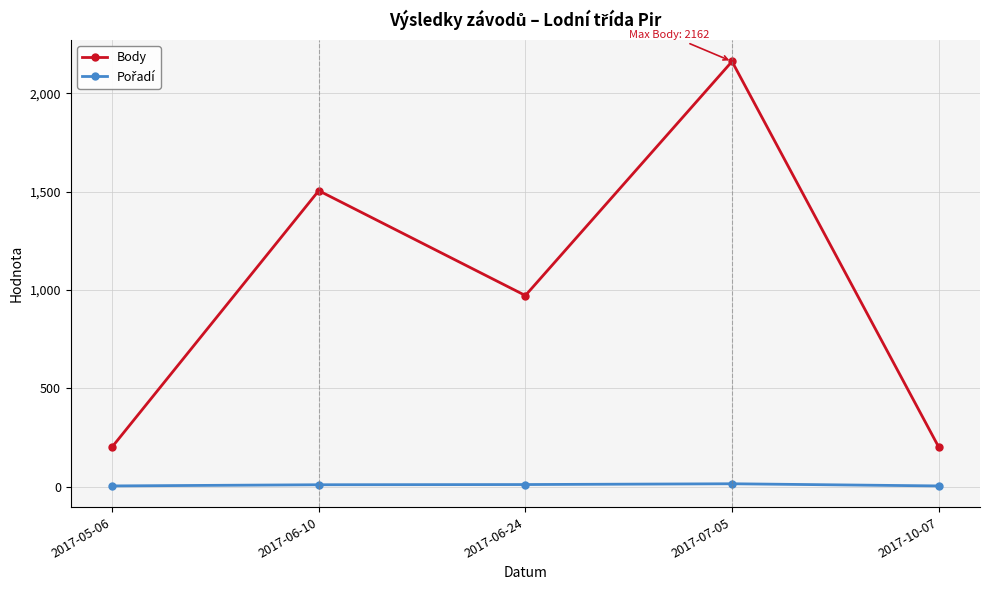

At which category is the sum across all series the highest?

2017-07-05